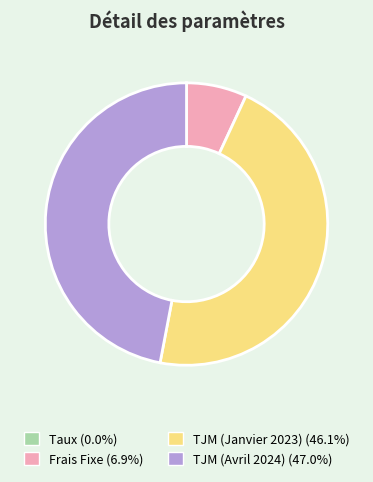

Which category has the biggest portion of the pie?

TJM (Avril 2024)